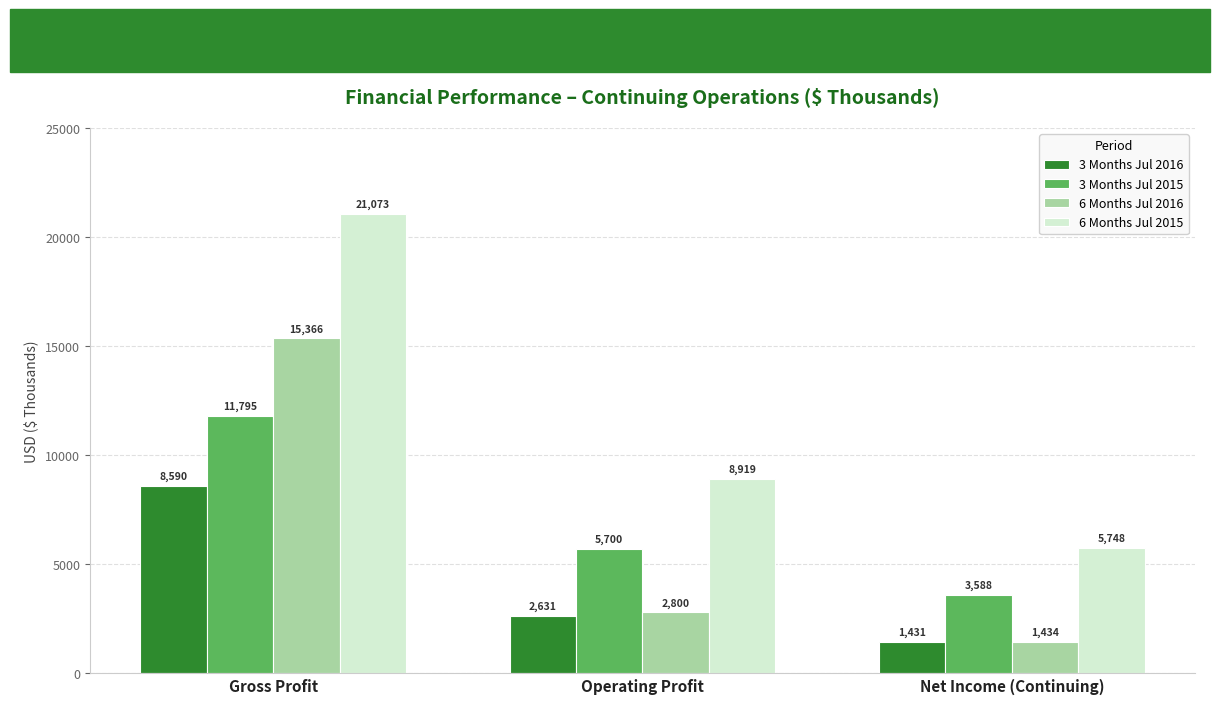

What is the value of the 3 Months Jul 2015 bar at the 1st from the left?

11795